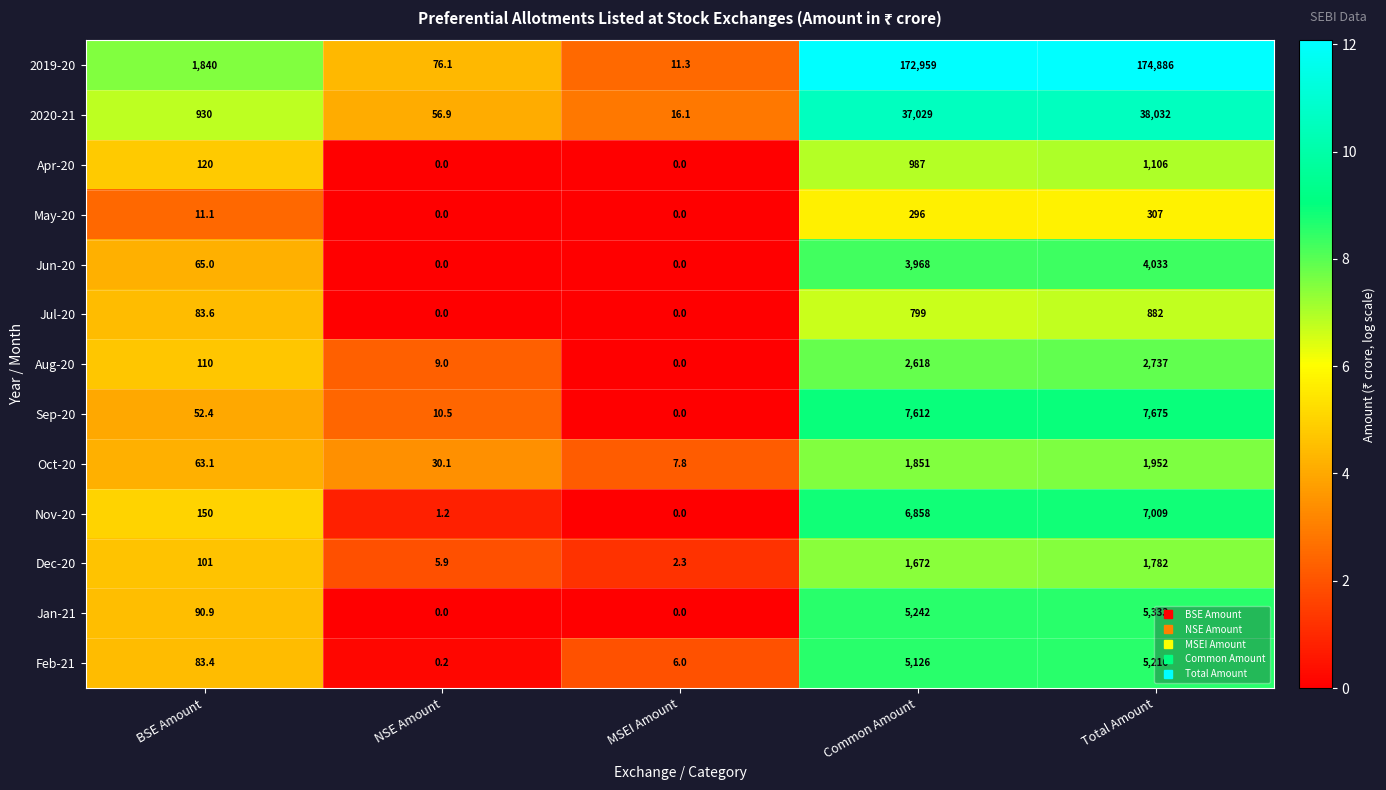

How many data points does each series have?

5